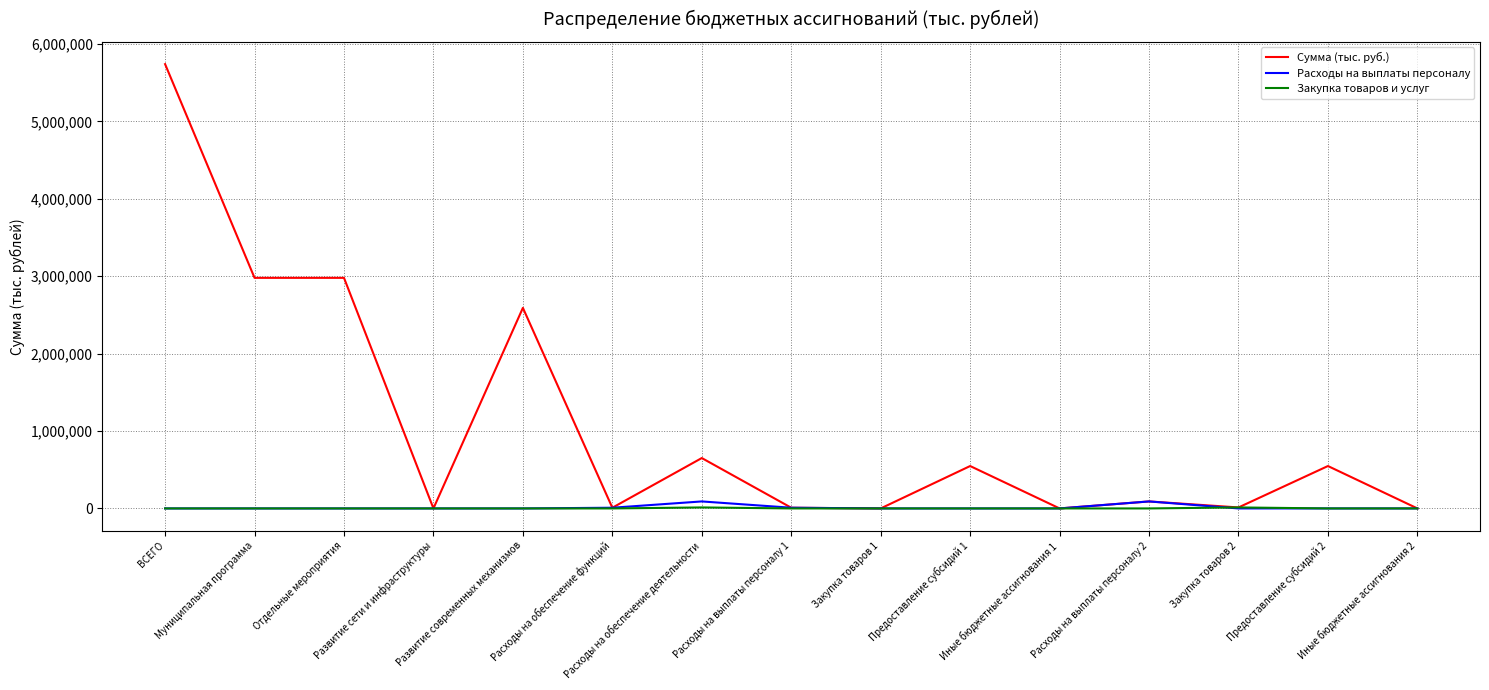

Which series has the widest spread of values?

Сумма (тыс. руб.)